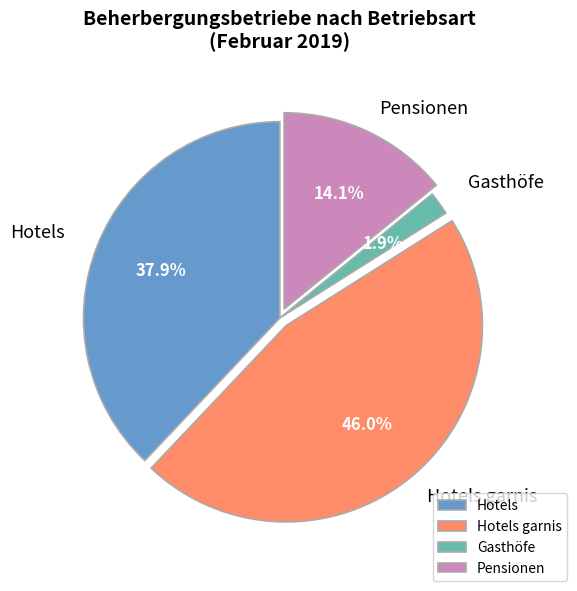

Which category has the biggest portion of the pie?

Hotels garnis